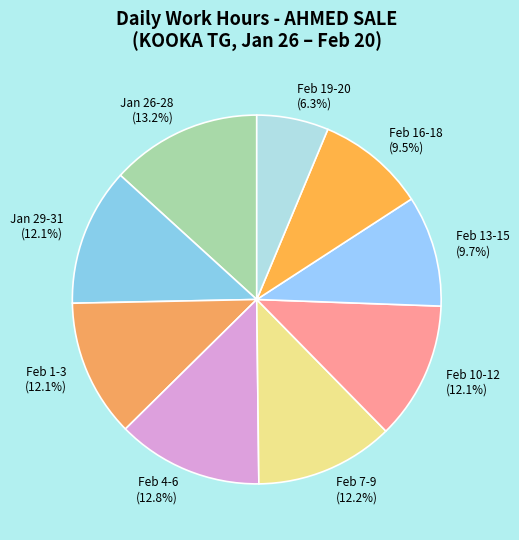

What percentage do Feb 16-18 and Feb 7-9 together represent?

21.7%